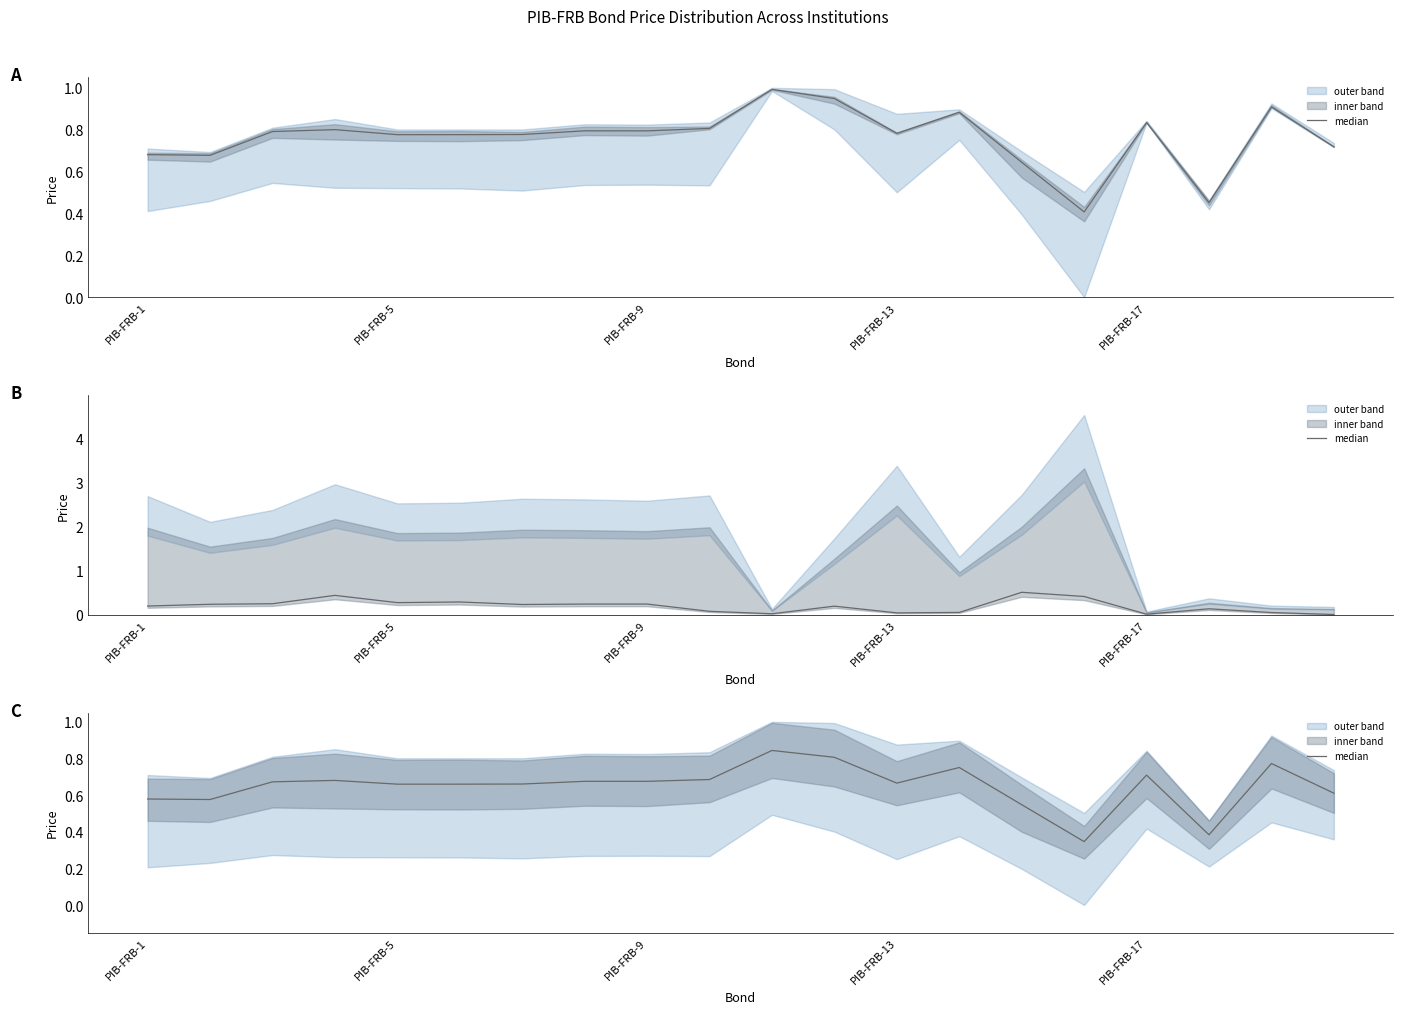

What is the average value?

0.6